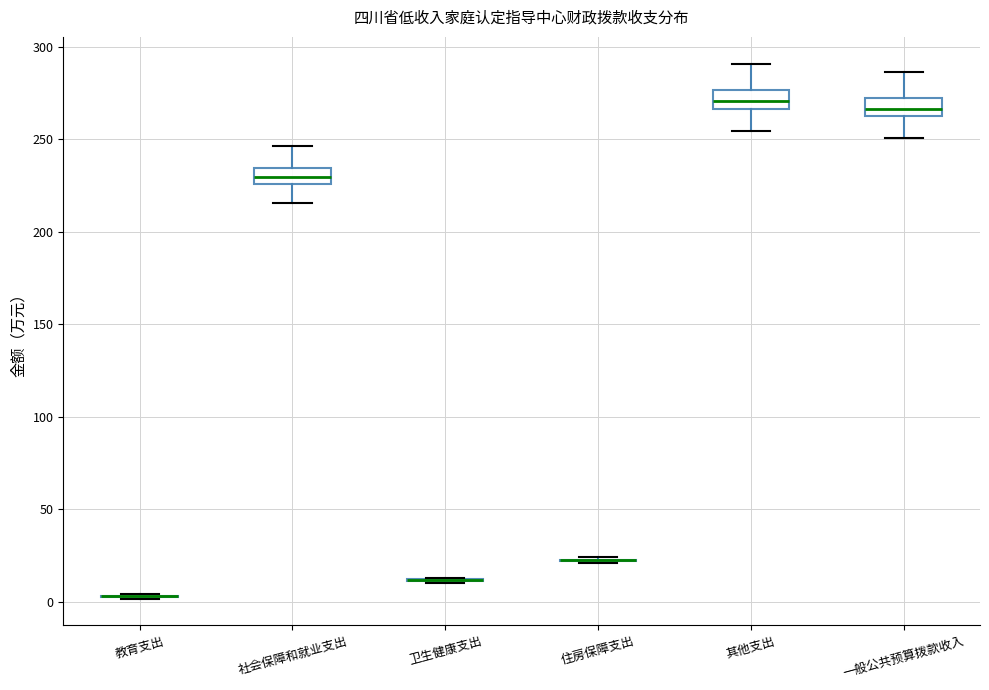

Reading left to right, read every box against the y-axis: the position of its median line, the range the box covers, and the ends of its whiskers. The values are not printed on the chart, so give them approximately, as read against the axis.

教育支出: box collapsed to a line at 5, whiskers 0 to 5
社会保障和就业支出: median 230, box 225 to 235, whiskers 215 to 245
卫生健康支出: box collapsed to a line at 10, whiskers 10 to 15
住房保障支出: box collapsed to a line at 20, whiskers 20 to 25
其他支出: median 270, box 265 to 275, whiskers 255 to 290
一般公共预算拨款收入: median 265 (inside the box), box 265 to 270, whiskers 250 to 285